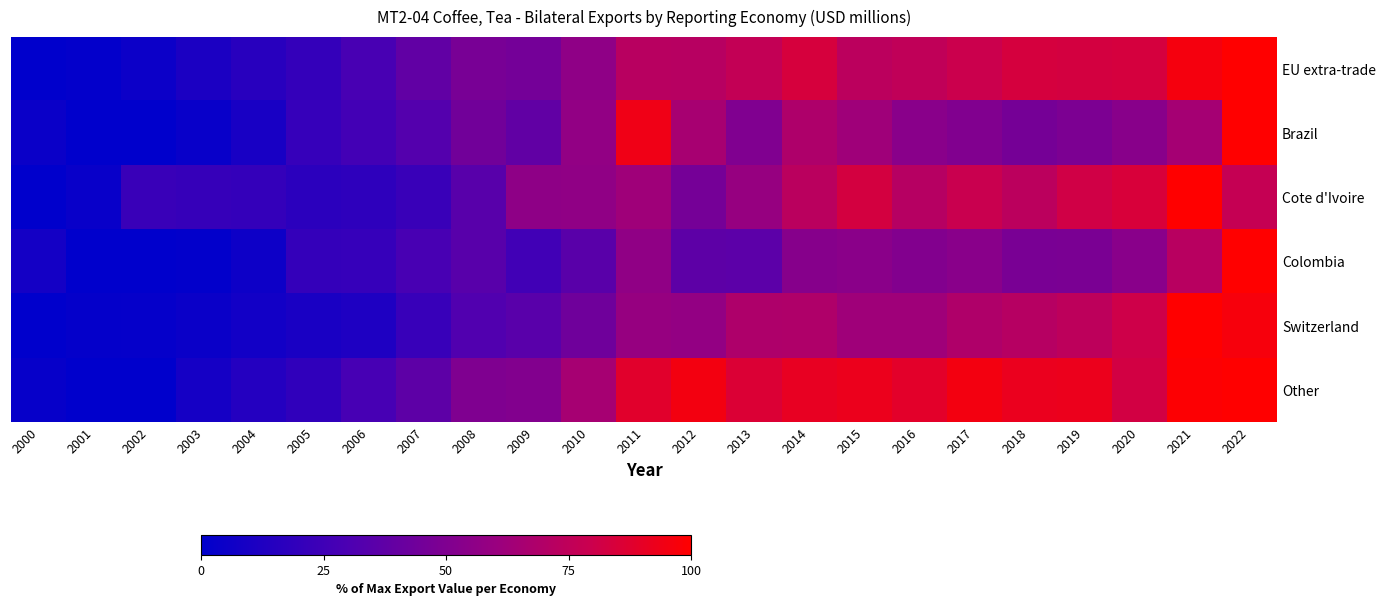

Which series has the largest total across all categories?

Other